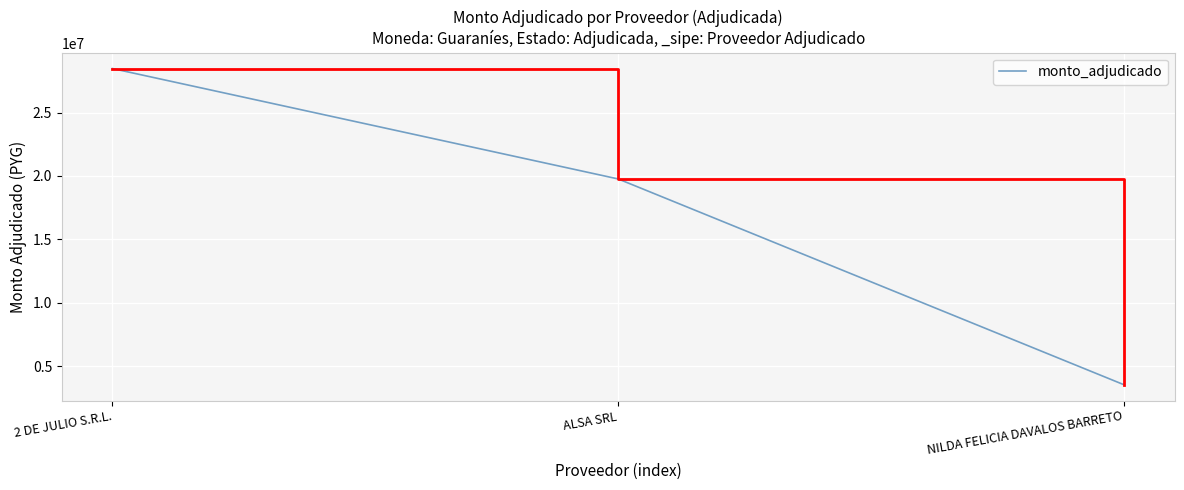

What is the difference between the maximum and second lowest values?

8711370